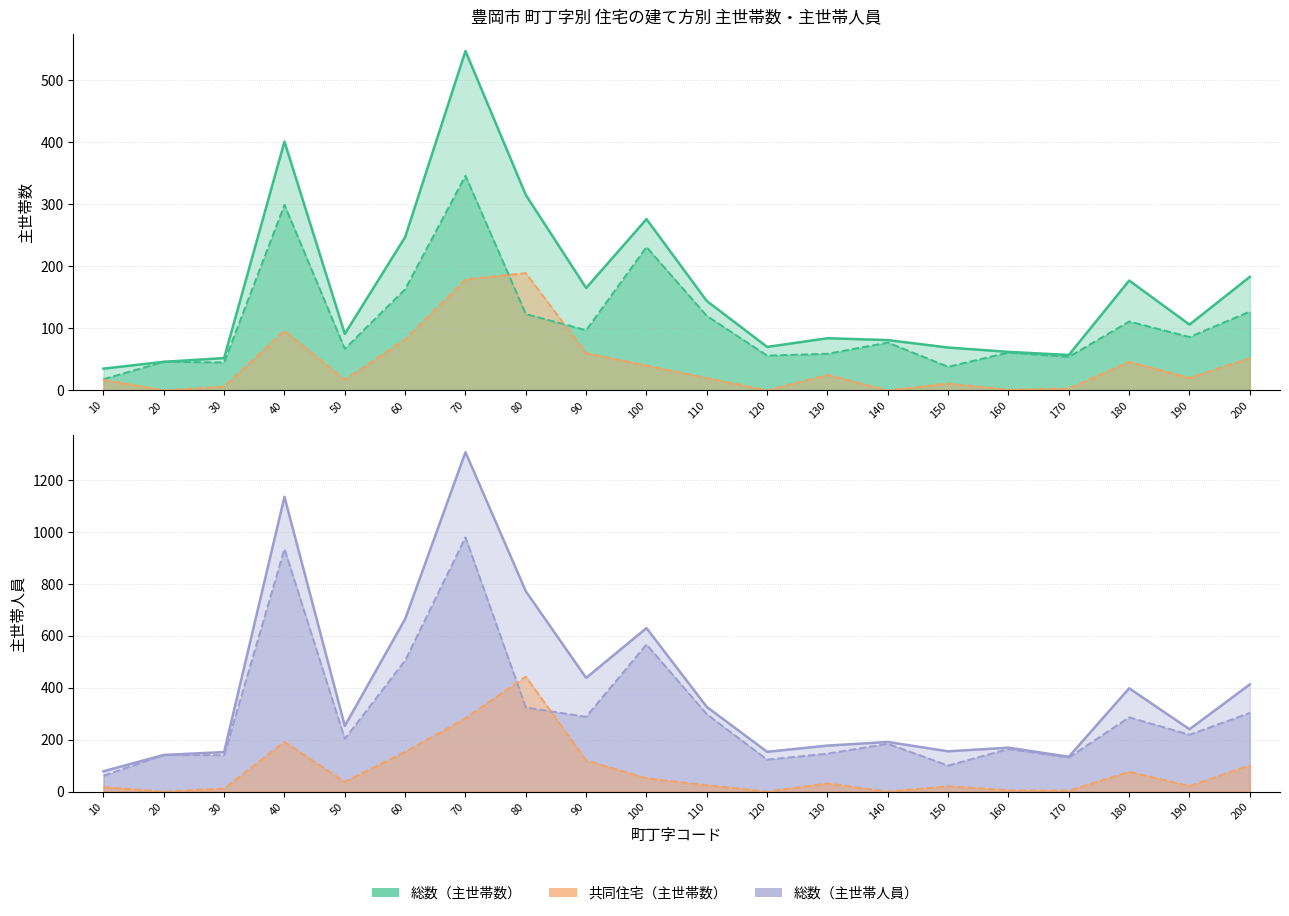

Which has a higher value, 60 or 10?

60